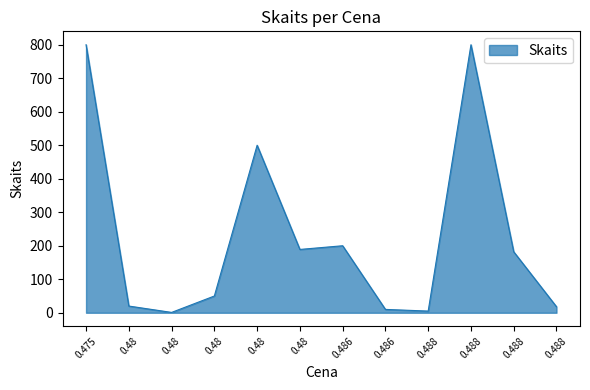

How many interior local valleys (lower than both neighbors) does the data have?

3